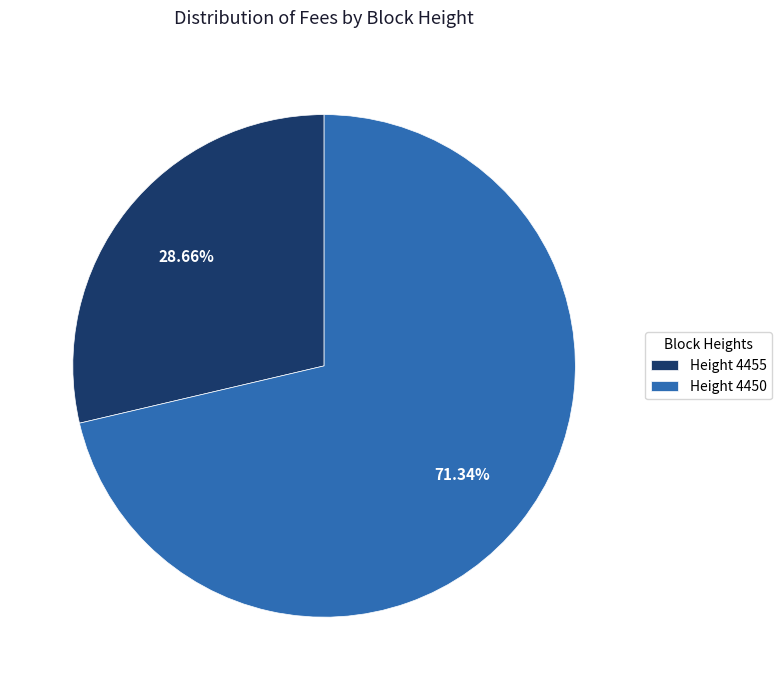

Which category accounts for the majority?

Height 4450